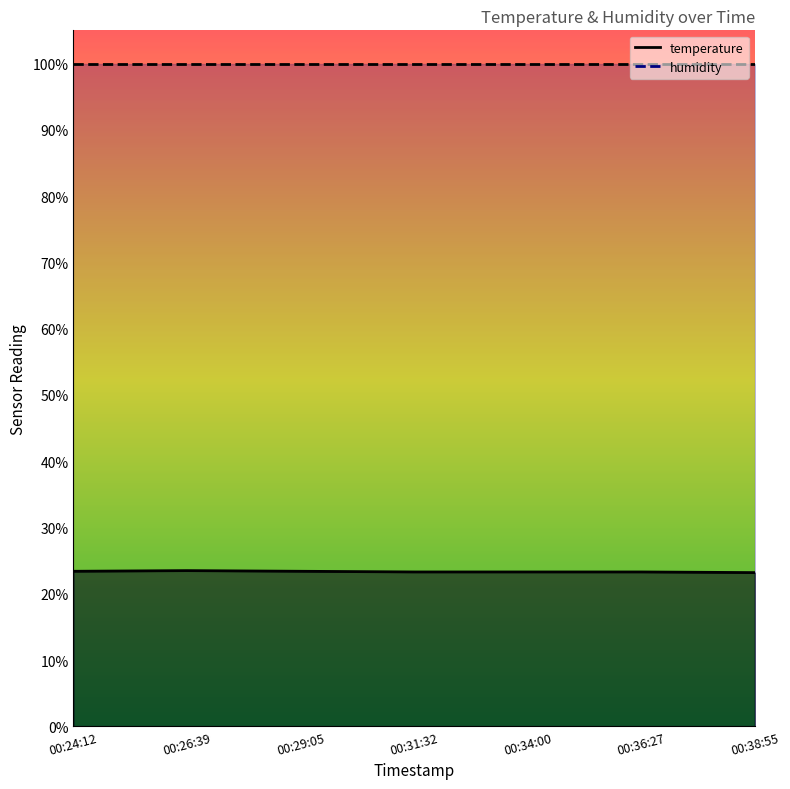

True or false: the data has more than 2 interior local peaks.

False